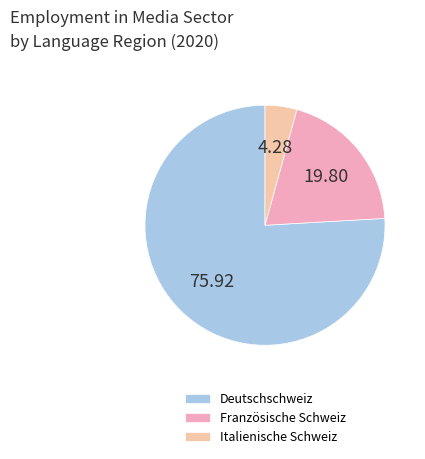

What is the smallest slice in the pie chart?

Italienische Schweiz